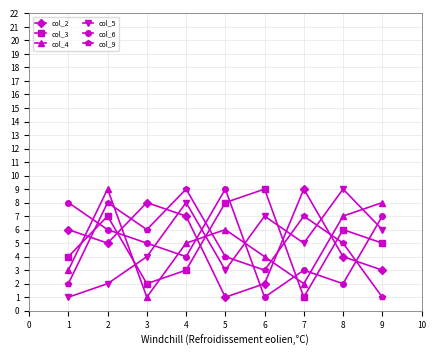

How many col_5 values are between 3 and 7?

5